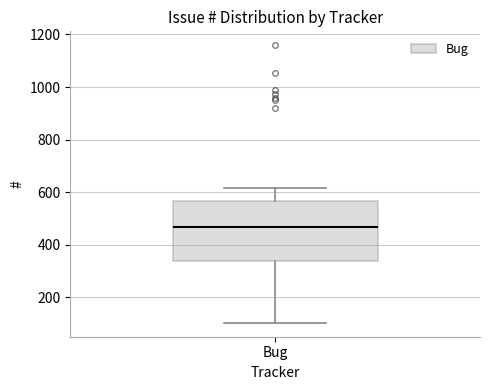

Transcribe this box plot: give where the median line is, the range the box spans, and where the two whiskers end, as read against the y-axis. The values are not printed on the chart, so give them approximately, as read against the axis.

median 460, box 340 to 560, whiskers 100 to 620